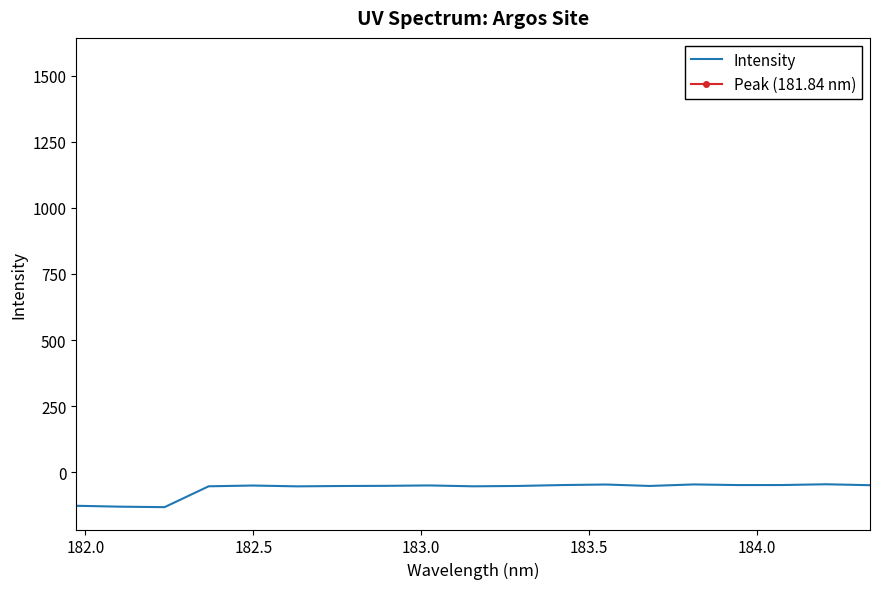

What is the minimum value for Intensity?

-132.5